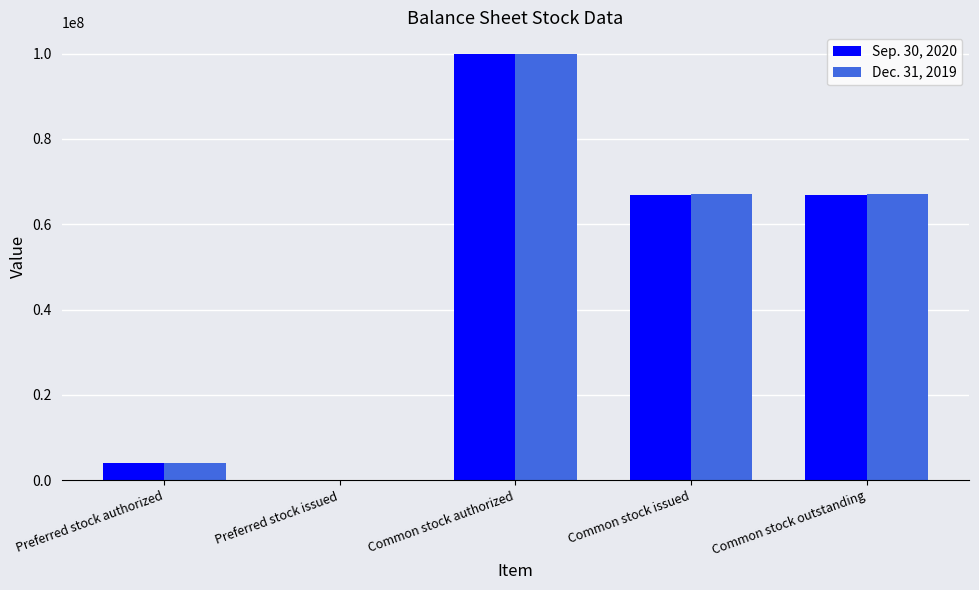

What value does the Dec. 31, 2019 series have at Preferred stock authorized, to the nearest 10?

4000000